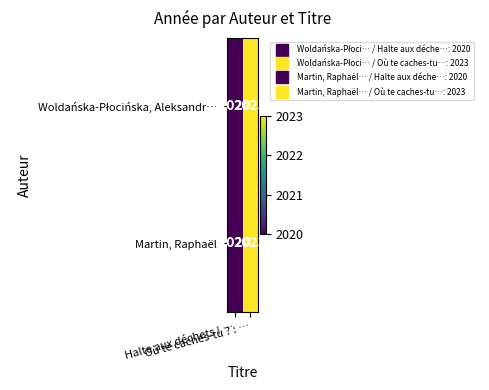

What is the smallest value displayed?

2020